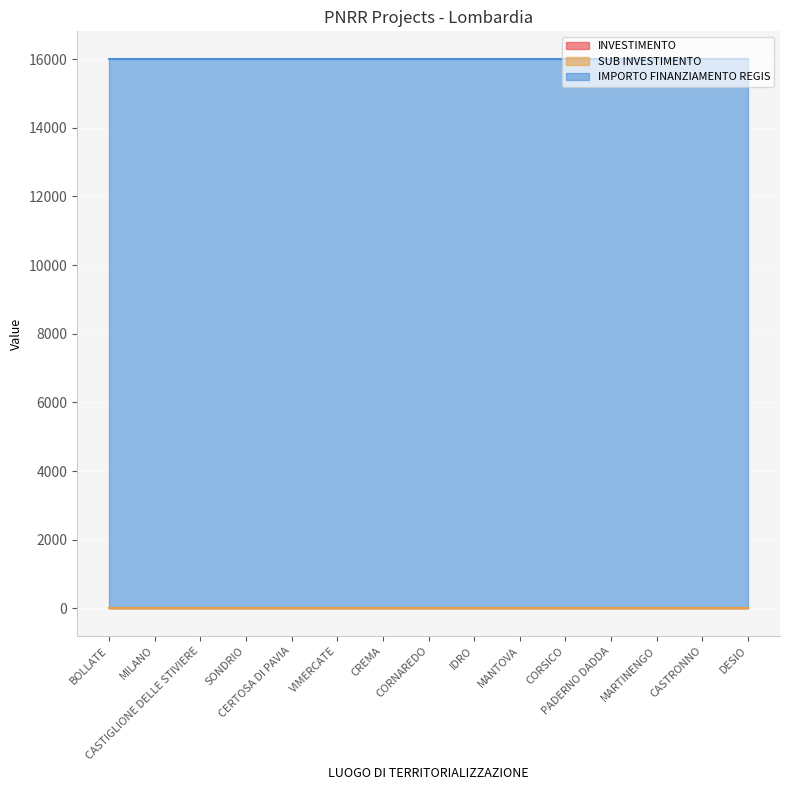

Reading right to left, extract all data points from this chart.

INVESTIMENTO: 3.2	3.2	3.2	3.2	3.2	3.2	3.2	3.2	3.2	3.2	3.2	3.2	3.2	3.2	3.2
SUB INVESTIMENTO: 3.2	3.2	3.2	3.2	3.2	3.2	3.2	3.2	3.2	3.2	3.2	3.2	3.2	3.2	3.2
IMPORTO FINANZIAMENTO REGIS: 16000.0	16000.0	16000.0	16000.0	16000.0	16000.0	16000.0	16000.0	16000.0	16000.0	16000.0	16000.0	16000.0	16000.0	16000.0